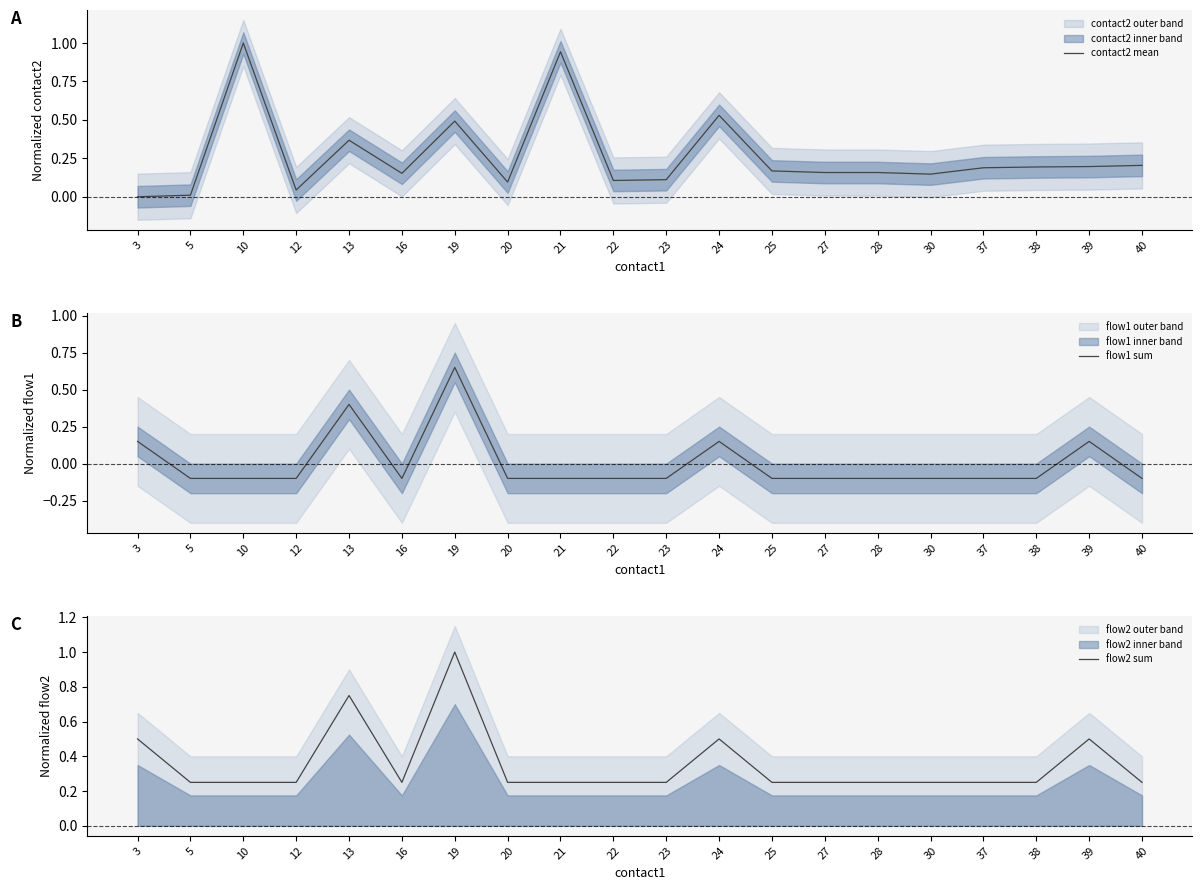

Which category has the lowest value across all series?

5